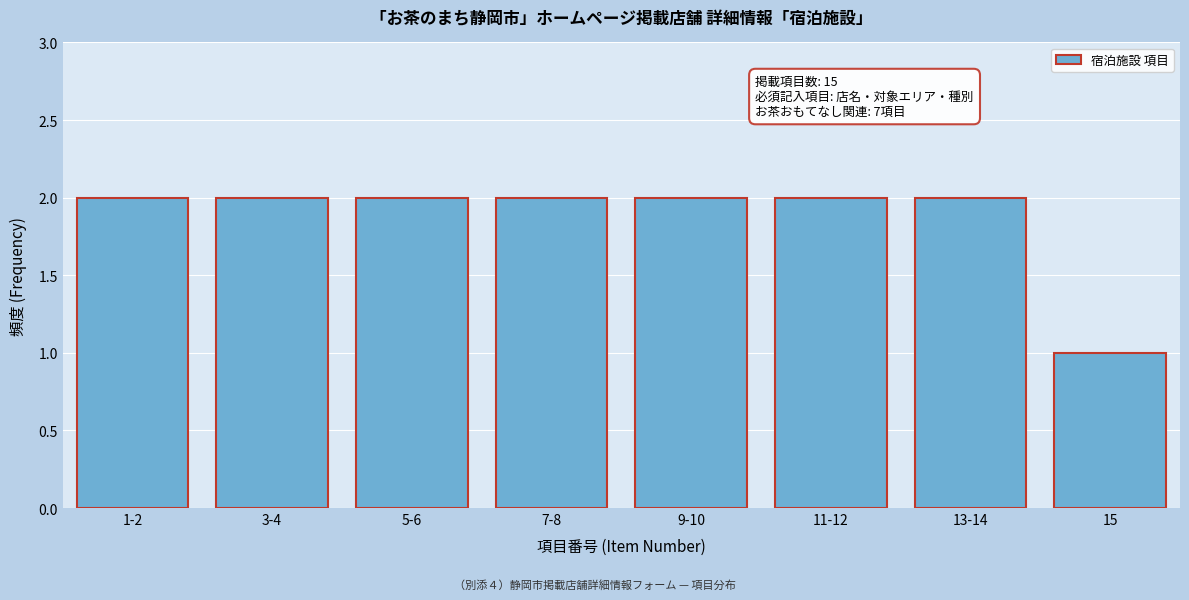

Reading right to left, list all the values displayed in this chart.

1	2	2	2	2	2	2	2